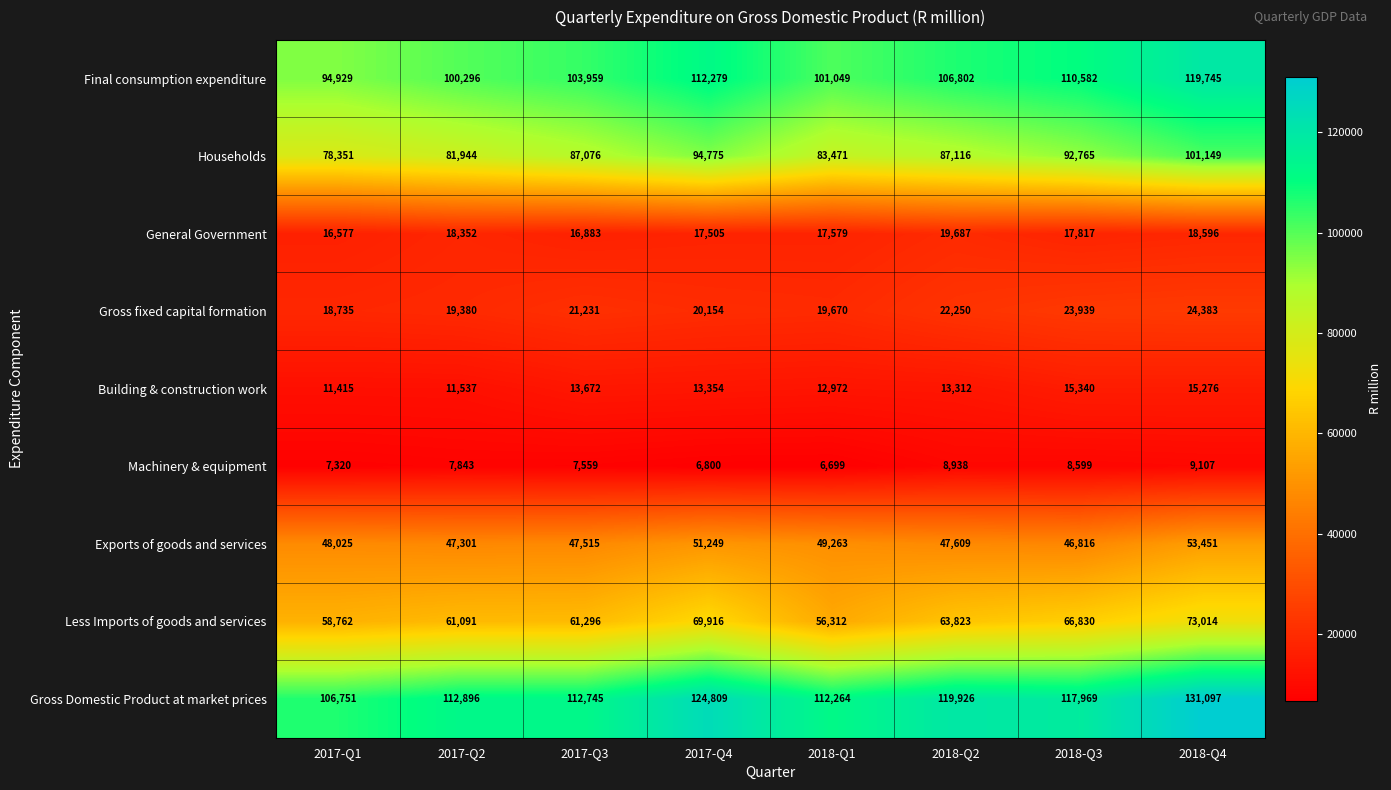

Rank the series by their maximum value, from highest to lowest.

Gross Domestic Product at market prices, Final consumption expenditure, Households, Less Imports of goods and services, Exports of goods and services, Gross fixed capital formation, General Government, Building & construction work, Machinery & equipment